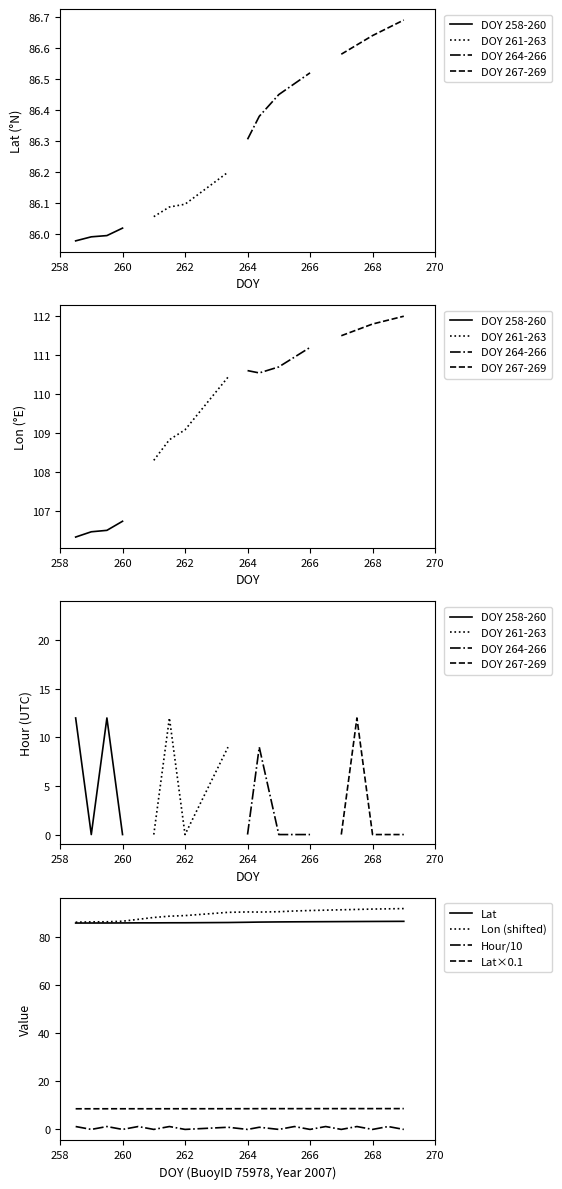

What is the minimum value for Lat?

86.0